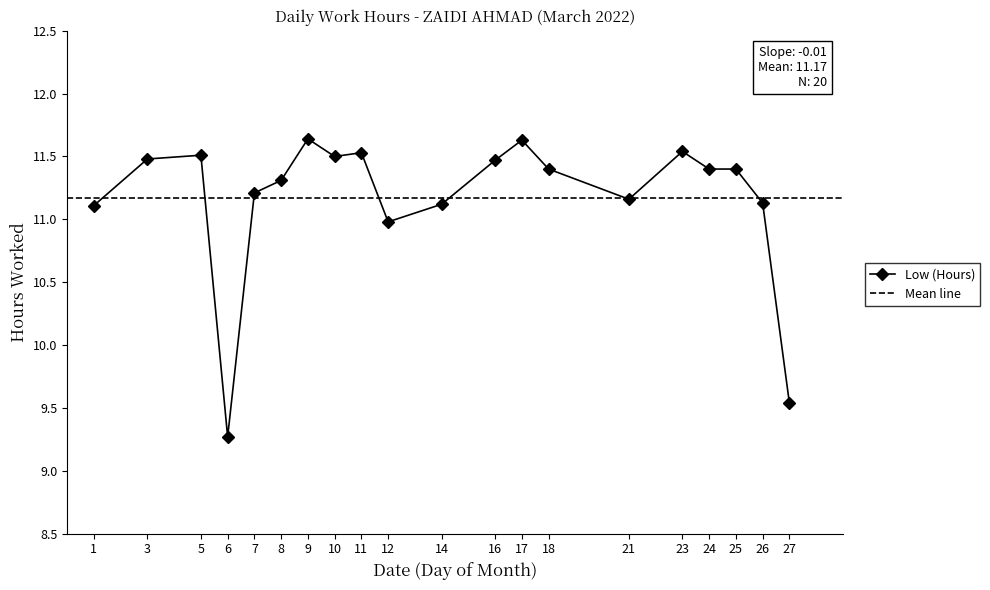

How many series are shown in this chart?

1